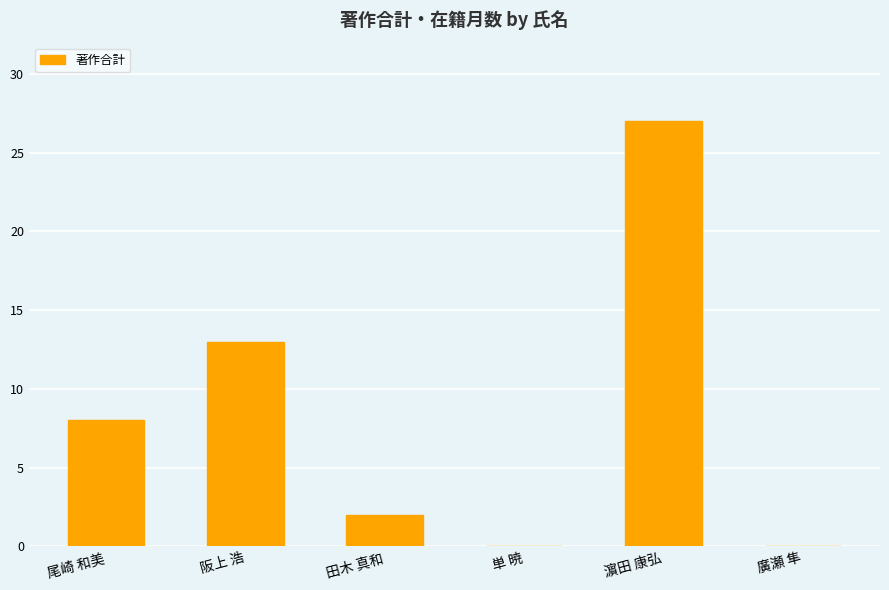

What is the sum of all values?

50